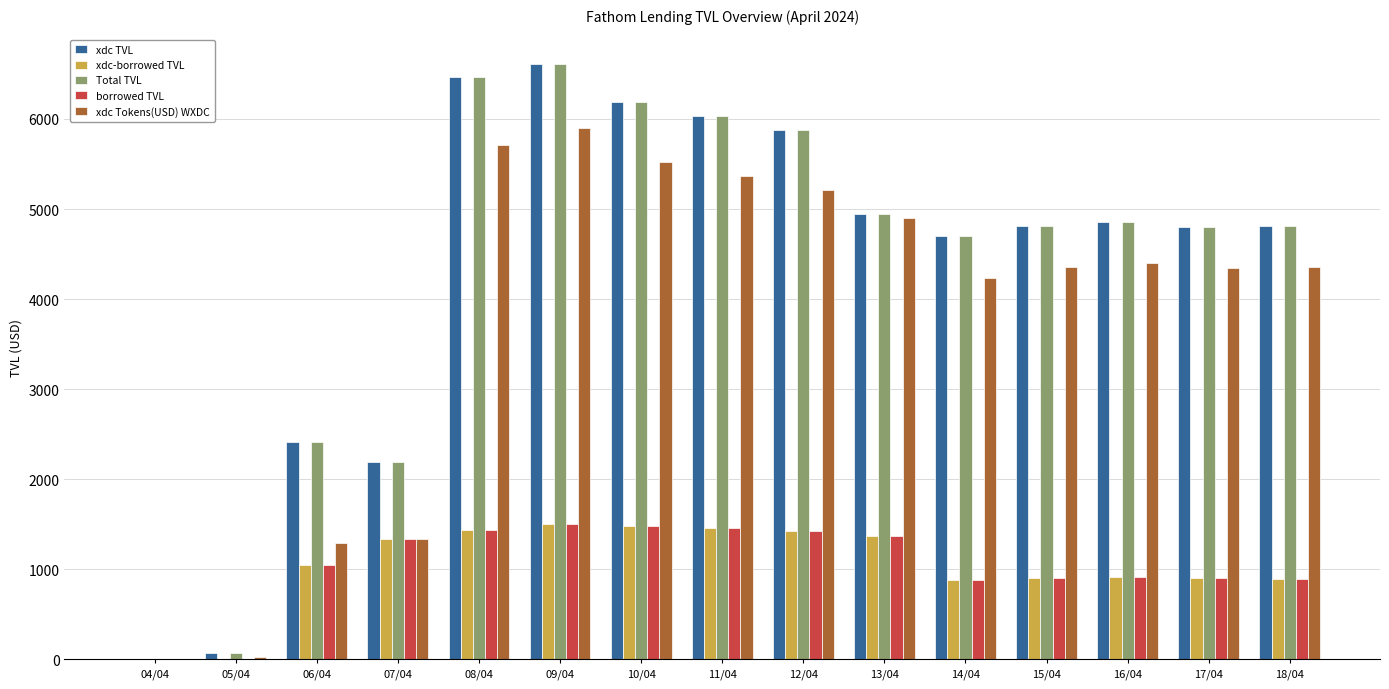

How many groups of bars are there?

15